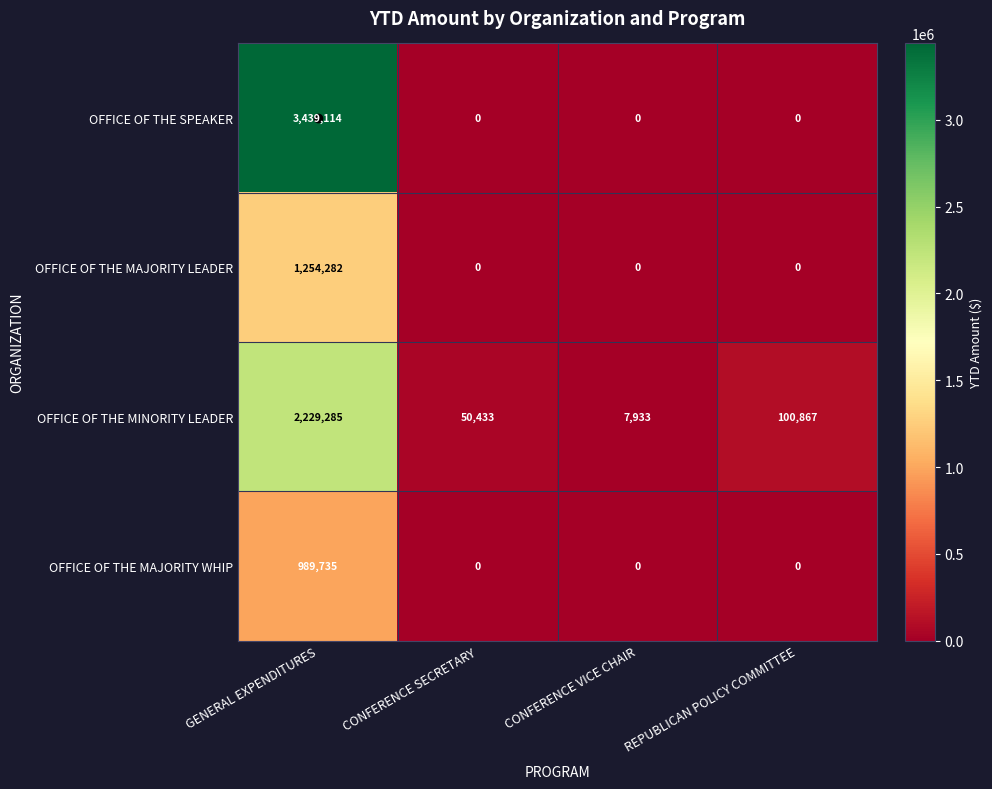

How many data points does each series have?

4